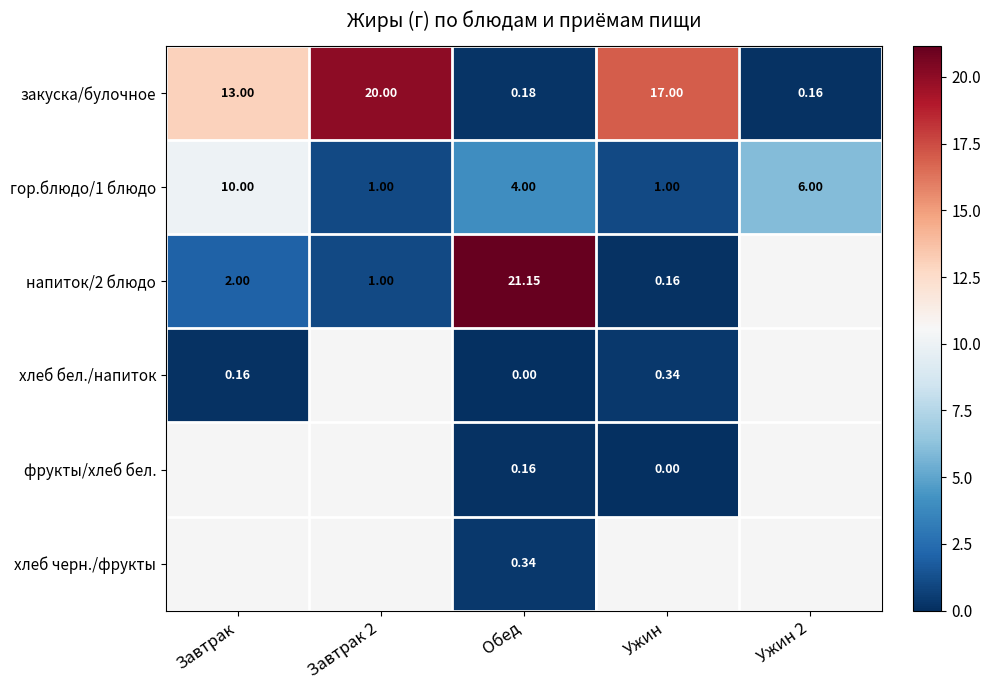

What is the difference between the напиток/2 блюдо values at Обед and Ужин?

21.0